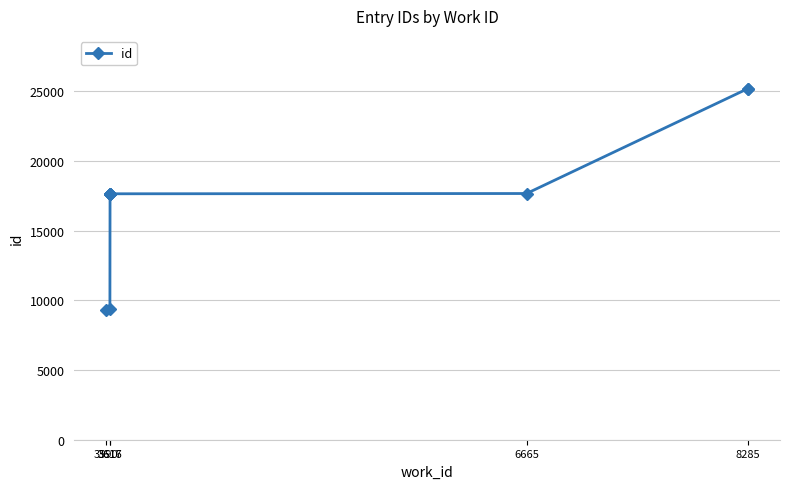

What is the minimum value shown in the chart?

9299